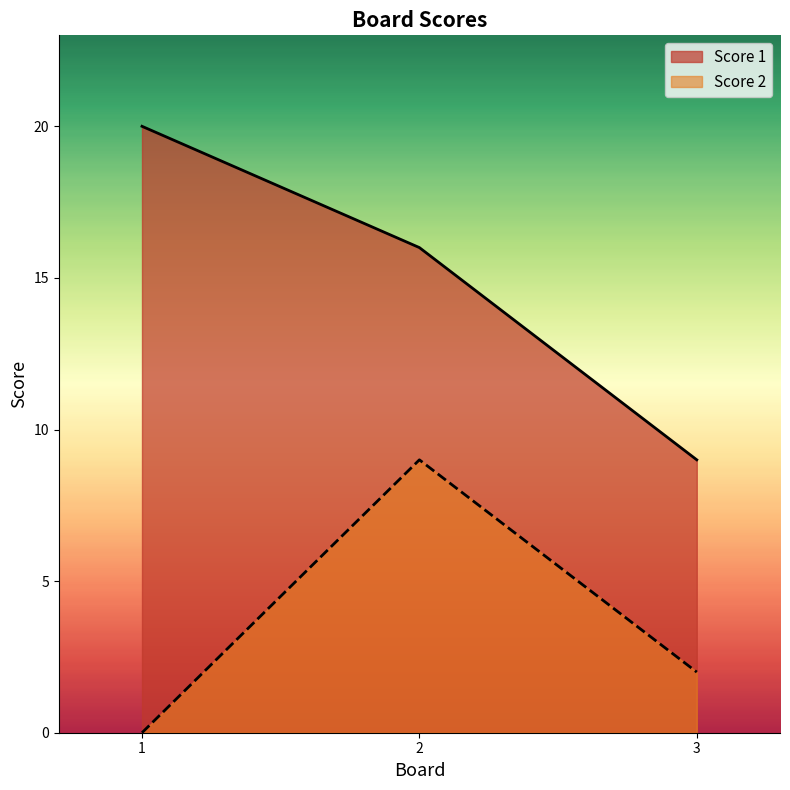

Count the Score 2 values in the range 0 to 9.

3